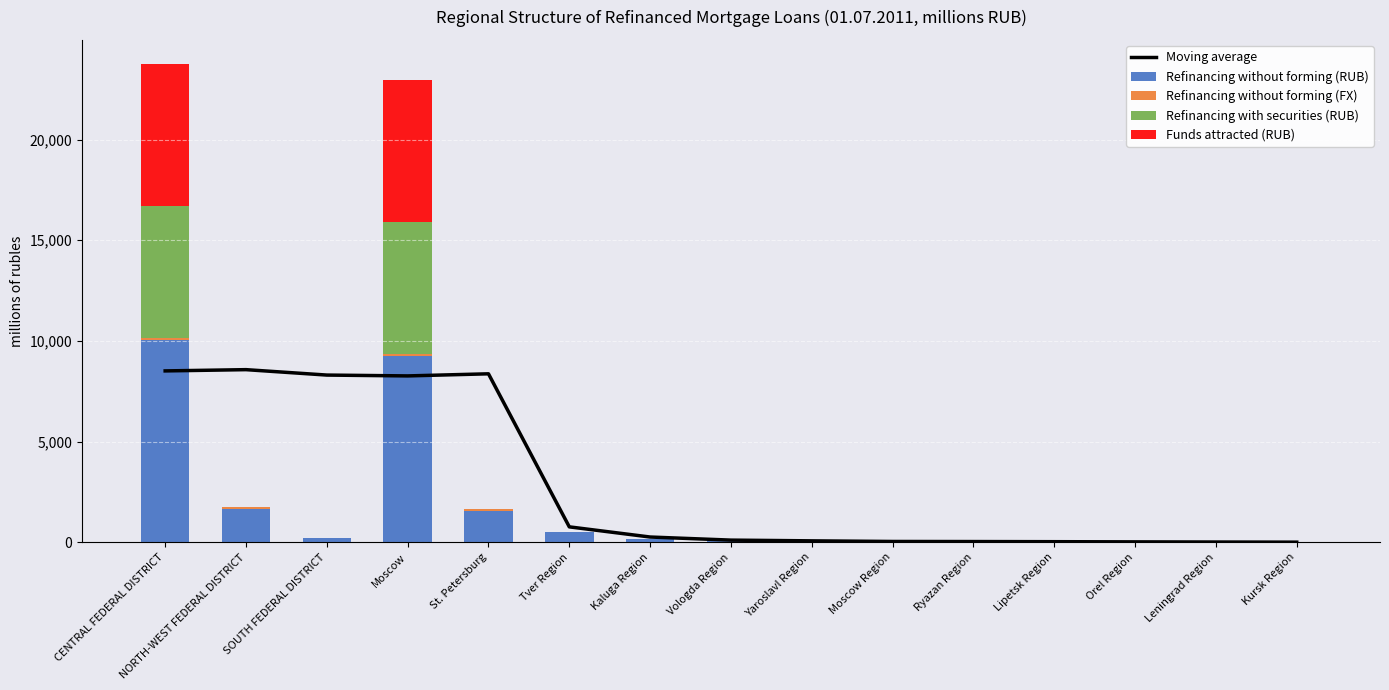

Reading left to right, what are all the values shown in this chart?

Moving average: 8509.7	8572.0	8303.0	8261.0	8365.7	762.3	257.3	103.7	67.0	36.7	32.0	25.7	16.7	8.3	1.7
Refinancing without forming (RUB): 10057.0	1659.0	187.0	9250.0	1533.0	501.0	149.0	122.0	40.0	39.0	31.0	26.0	20.0	4.0	1.0
Refinancing without forming (FX): 77.0	104.0	0.0	77.0	104.0	0.0	0.0	0.0	0.0	0.0	0.0	0.0	0.0	0.0	0.0
Refinancing with securities (RUB): 6572.0	0.0	0.0	6572.0	0.0	0.0	0.0	0.0	0.0	0.0	0.0	0.0	0.0	0.0	0.0
Funds attracted (RUB): 7060.0	0.0	0.0	7060.0	0.0	0.0	0.0	0.0	0.0	0.0	0.0	0.0	0.0	0.0	0.0